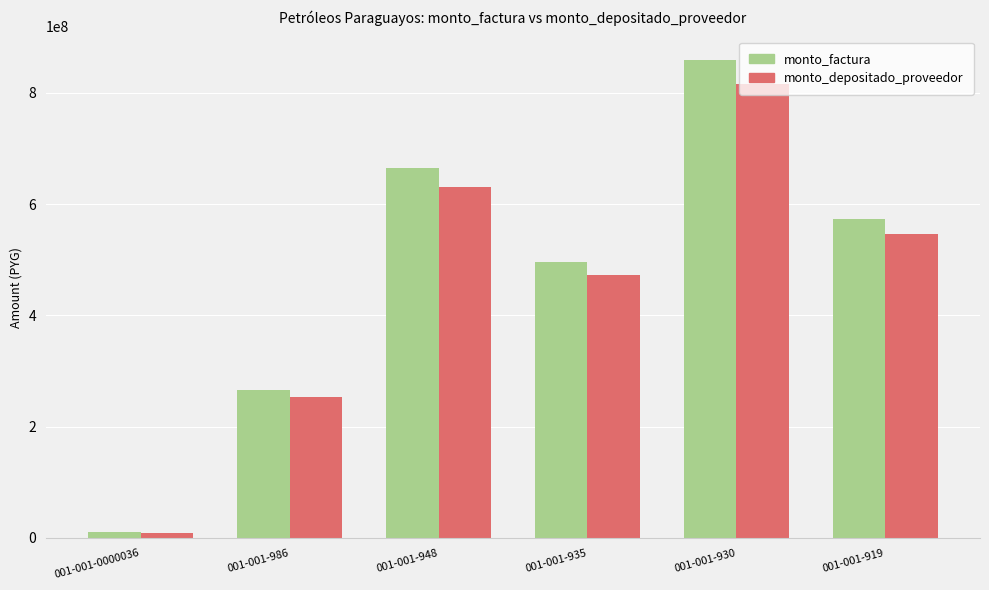

What is the sum of the monto_depositado_proveedor values at 001-001-0000036 and 001-001-986?

262835892